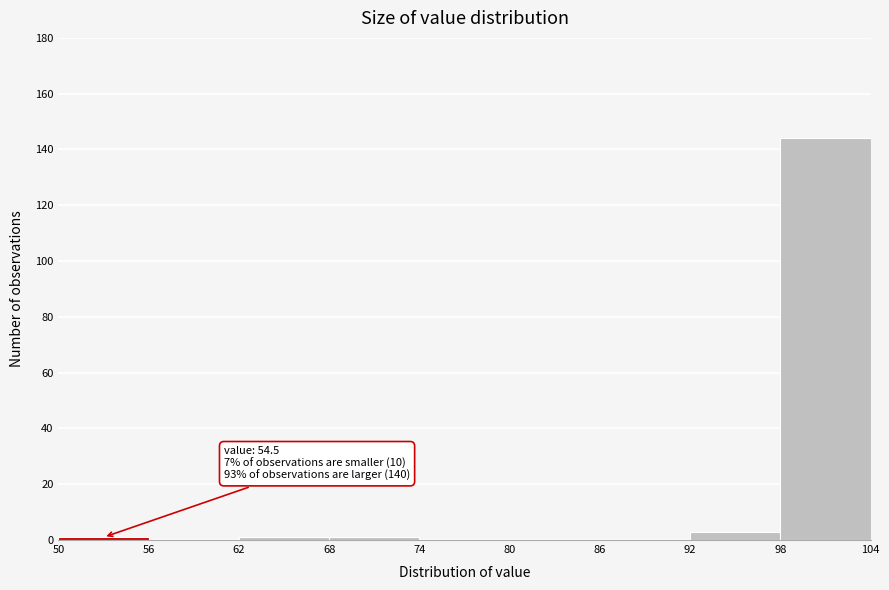

Over which range of the x-axis is the bar tallest?

98 to 104